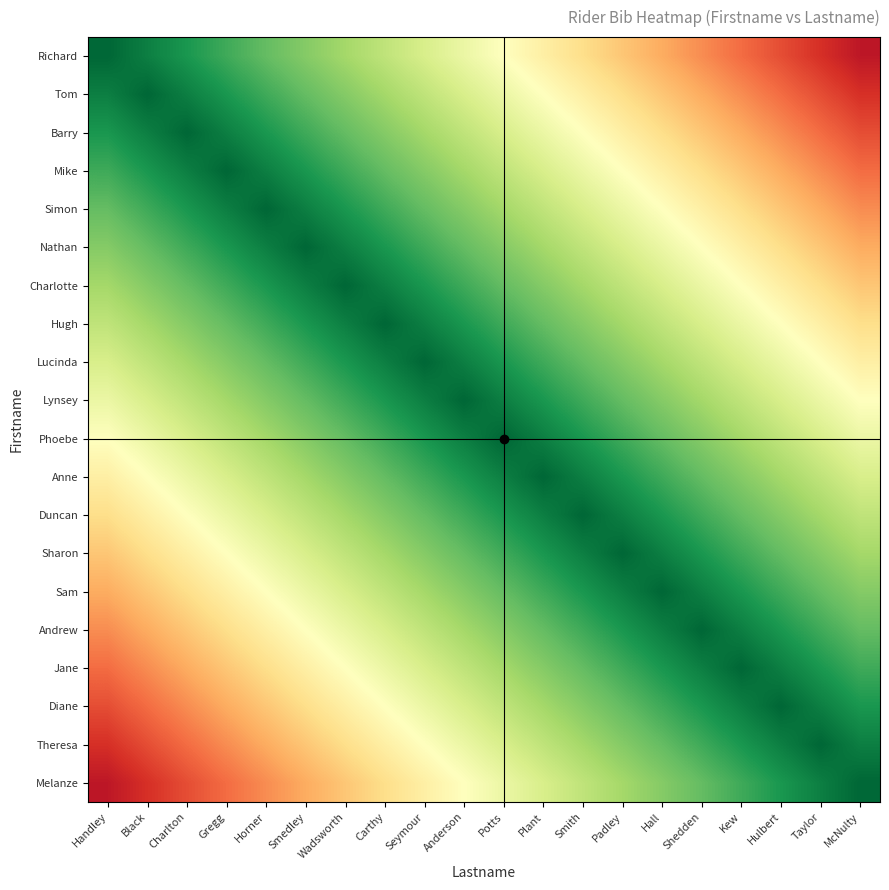

At which category does the chart reach its peak across all series?

Handley